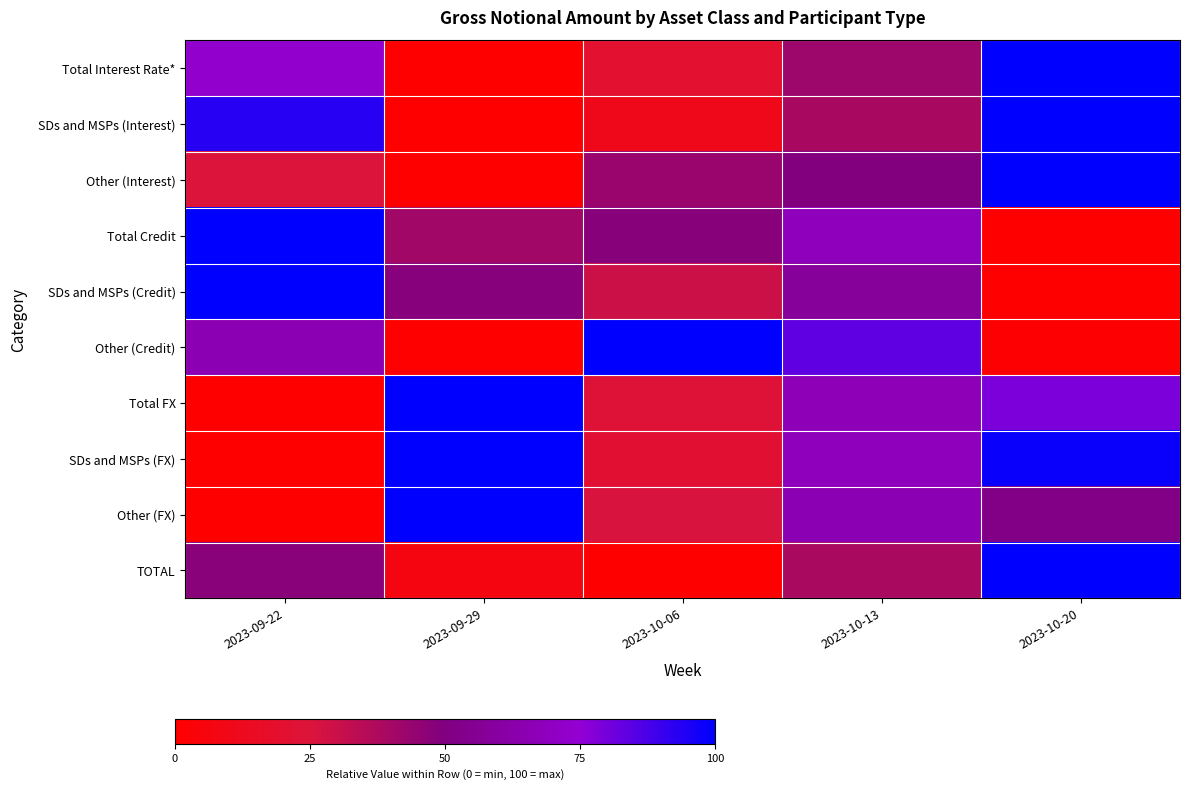

Reading left to right, list all the values displayed in this chart.

Total Interest Rate*: 2023-09-22=73.7	2023-09-29=0.0	2023-10-06=20.1	2023-10-13=42.0	2023-10-20=100.0
SDs and MSPs (Interest): 2023-09-22=93.2	2023-09-29=0.0	2023-10-06=10.9	2023-10-13=39.0	2023-10-20=100.0
Other (Interest): 2023-09-22=24.6	2023-09-29=0.0	2023-10-06=43.2	2023-10-13=49.5	2023-10-20=100.0
Total Credit: 2023-09-22=100.0	2023-09-29=40.9	2023-10-06=47.9	2023-10-13=68.2	2023-10-20=0.0
SDs and MSPs (Credit): 2023-09-22=100.0	2023-09-29=48.3	2023-10-06=29.5	2023-10-13=57.9	2023-10-20=0.0
Other (Credit): 2023-09-22=66.0	2023-09-29=0.0	2023-10-06=100.0	2023-10-13=83.7	2023-10-20=1.1
Total FX: 2023-09-22=0.0	2023-09-29=100.0	2023-10-06=23.2	2023-10-13=66.9	2023-10-20=78.9
SDs and MSPs (FX): 2023-09-22=0.0	2023-09-29=100.0	2023-10-06=21.4	2023-10-13=68.0	2023-10-20=98.2
Other (FX): 2023-09-22=0.0	2023-09-29=100.0	2023-10-06=25.9	2023-10-13=65.4	2023-10-20=51.6
TOTAL: 2023-09-22=47.4	2023-09-29=7.0	2023-10-06=0.0	2023-10-13=38.5	2023-10-20=100.0